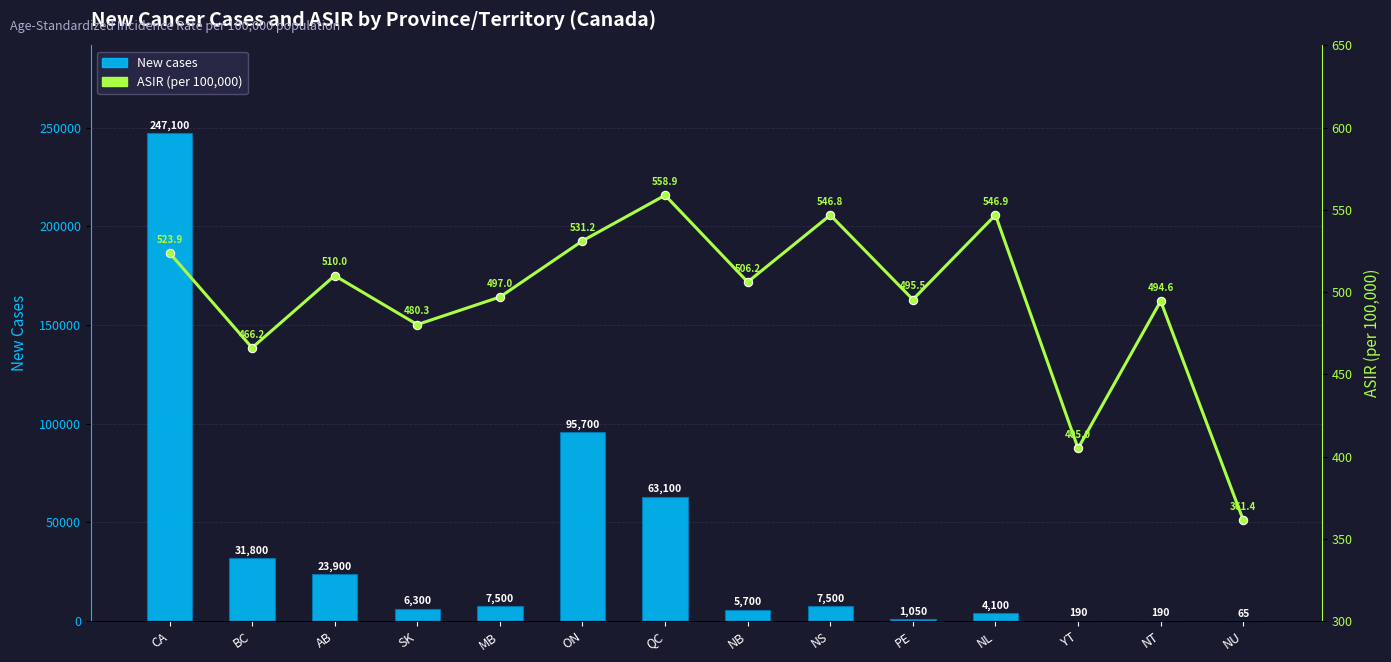

Between QC and YT, which series saw the biggest shift?

New cases